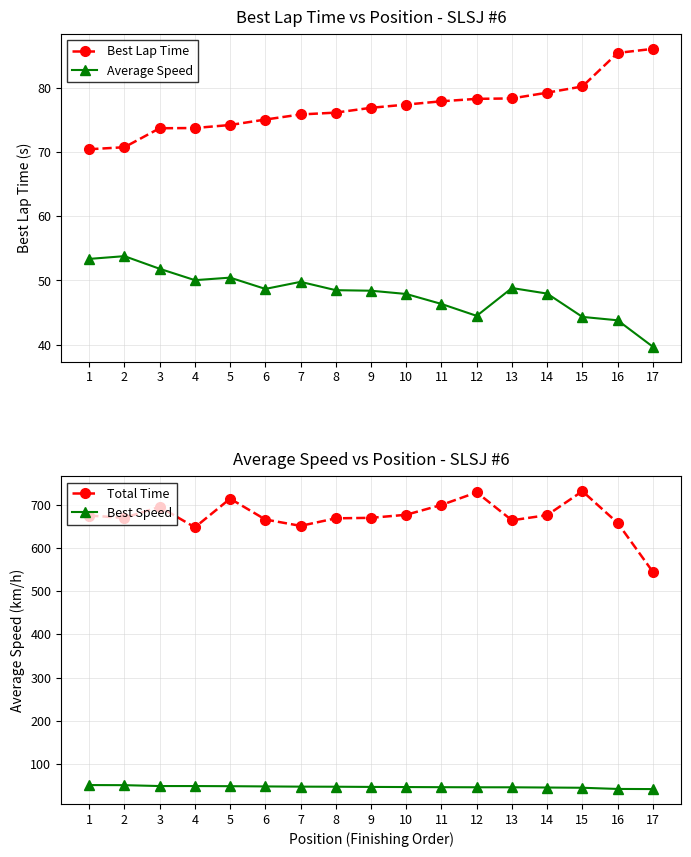

In Average Speed, how many points are higher than both neighbors (excluding endpoints)?

4